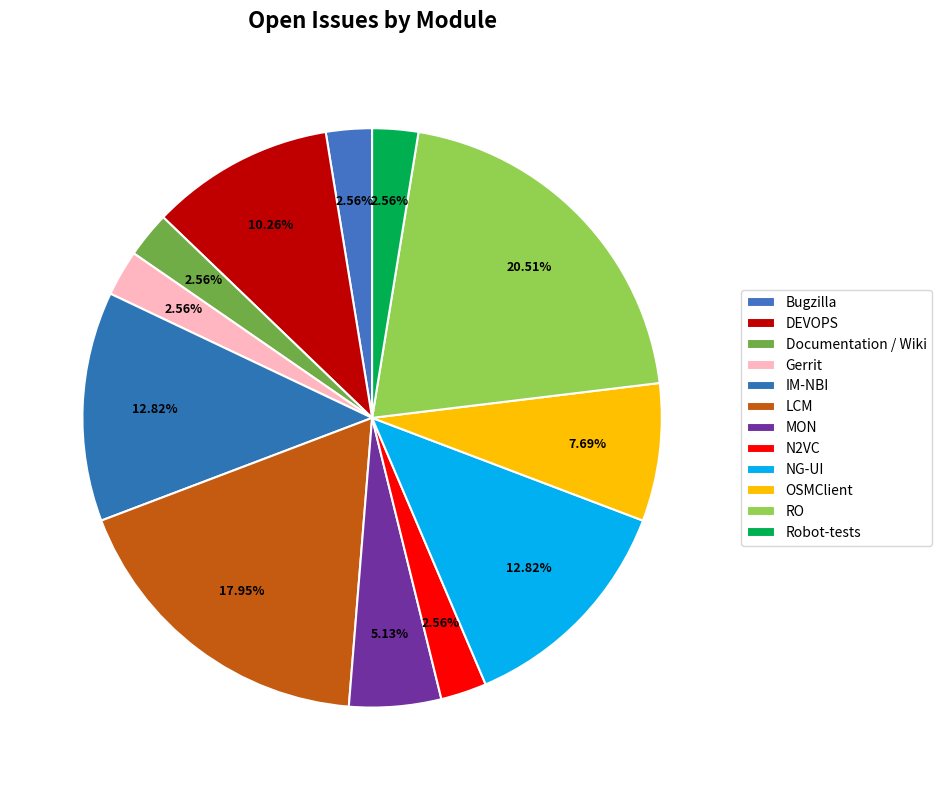

To the nearest percent, what percentage of the pie is Documentation / Wiki?

3%